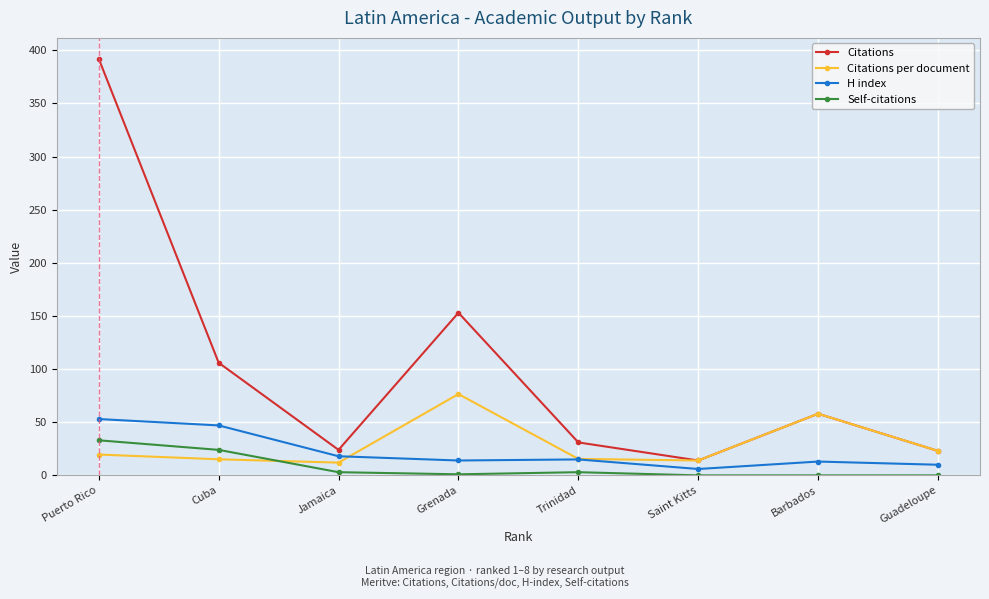

Is it true that Citations equals 58.0 at Barbados?

True